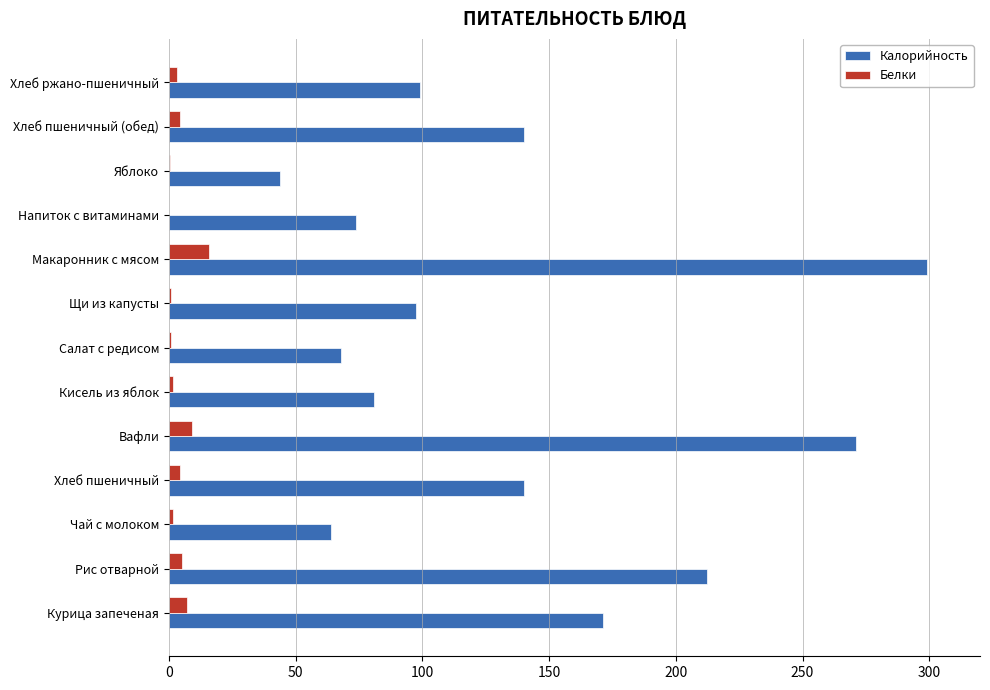

Is the value of Калорийность at Курица запеченая greater than the value of Белки at Рис отварной?

Yes